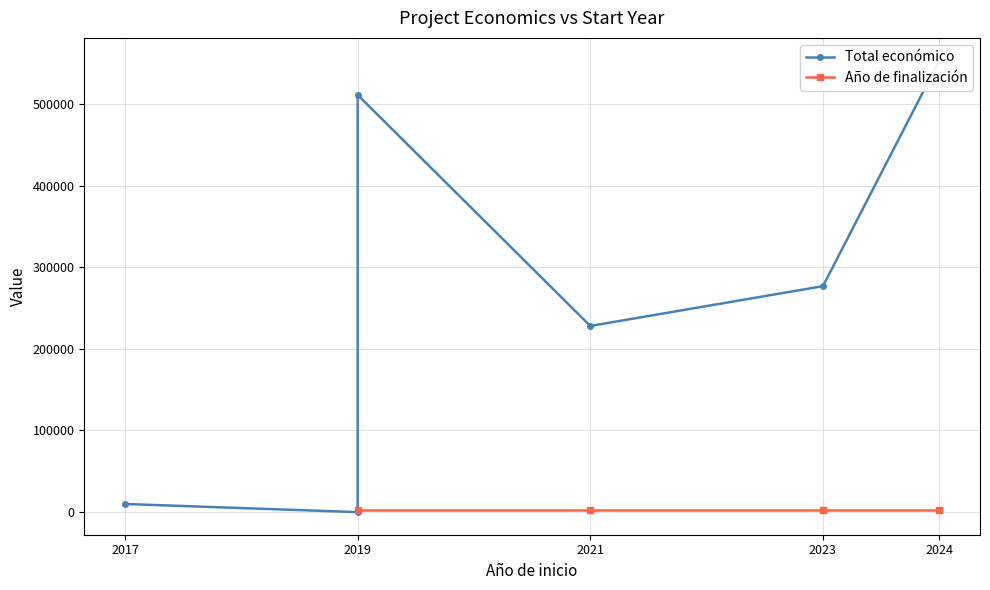

What are all the series names shown in the legend?

Total económico, Año de finalización